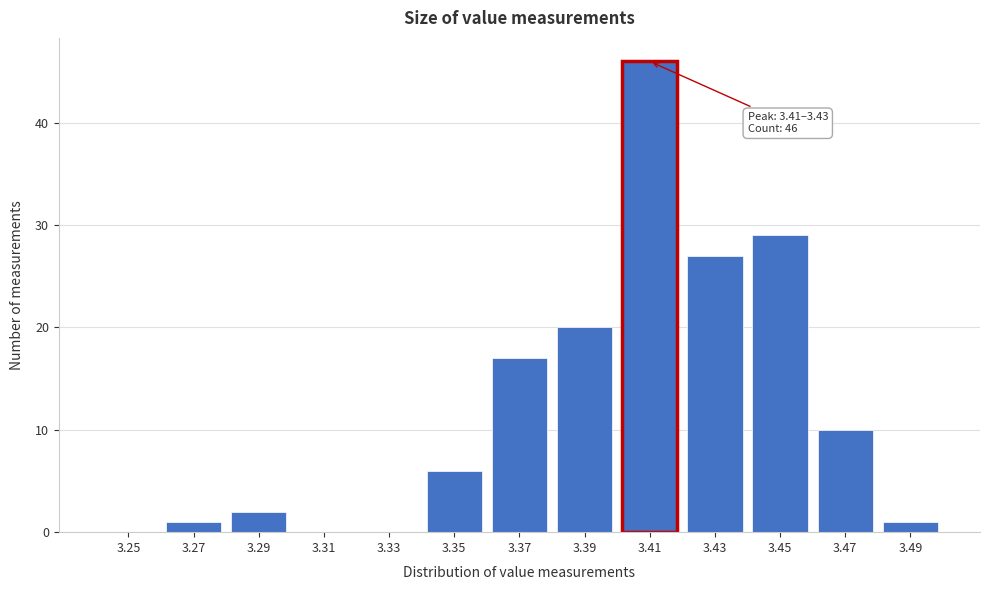

Reading right to left, extract all data points from this chart.

3.49=1	3.47=10	3.45=29	3.43=27	3.41=46	3.39=20	3.37=17	3.35=6	3.33=0	3.31=0	3.29=2	3.27=1	3.25=0